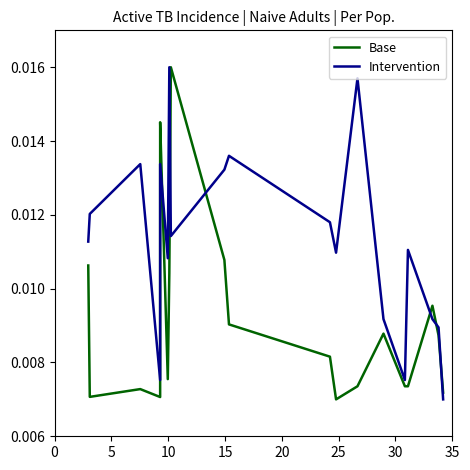

After their last crossing, which series has the higher values: Base or Intervention?

Base